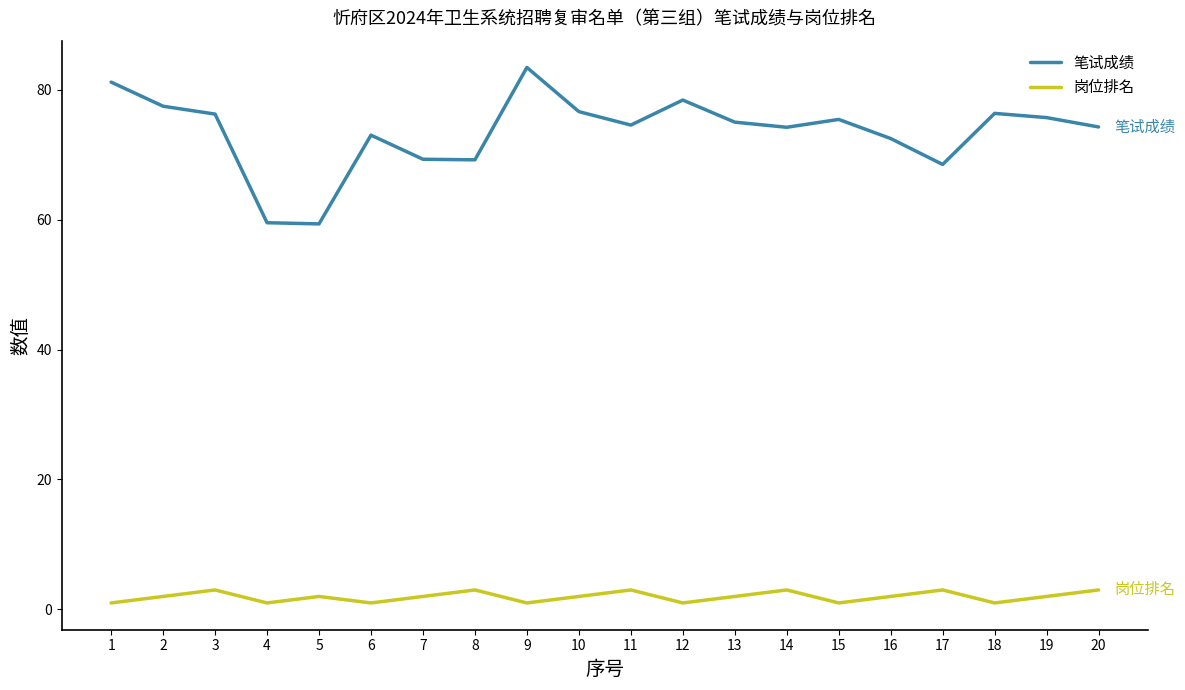

What is the total value across all series at 5?

61.3